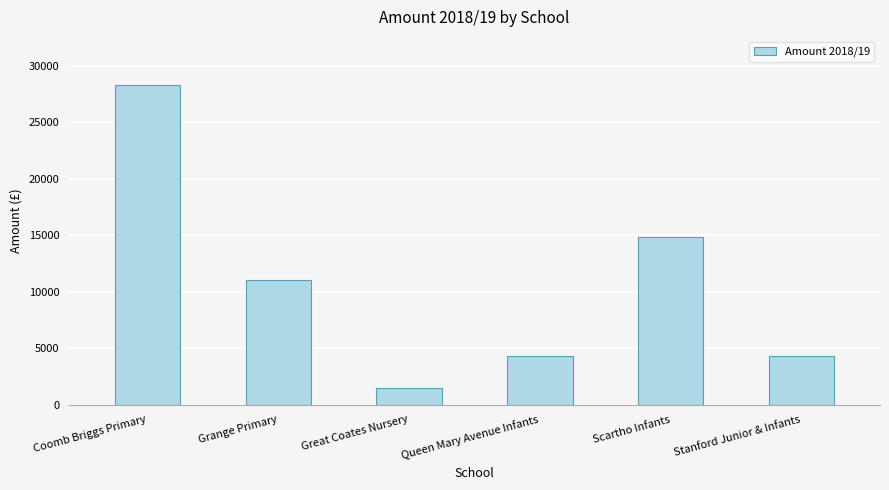

Between Coomb Briggs Primary and Grange Primary, which is larger?

Coomb Briggs Primary